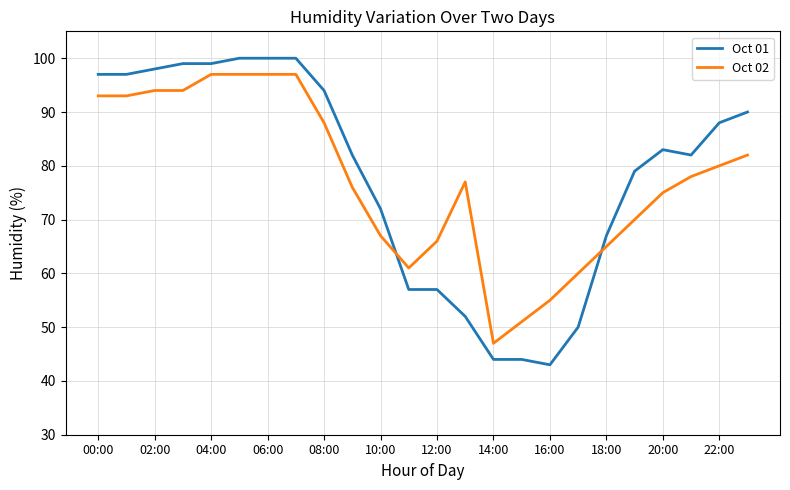

What is the minimum value shown in the chart?

43